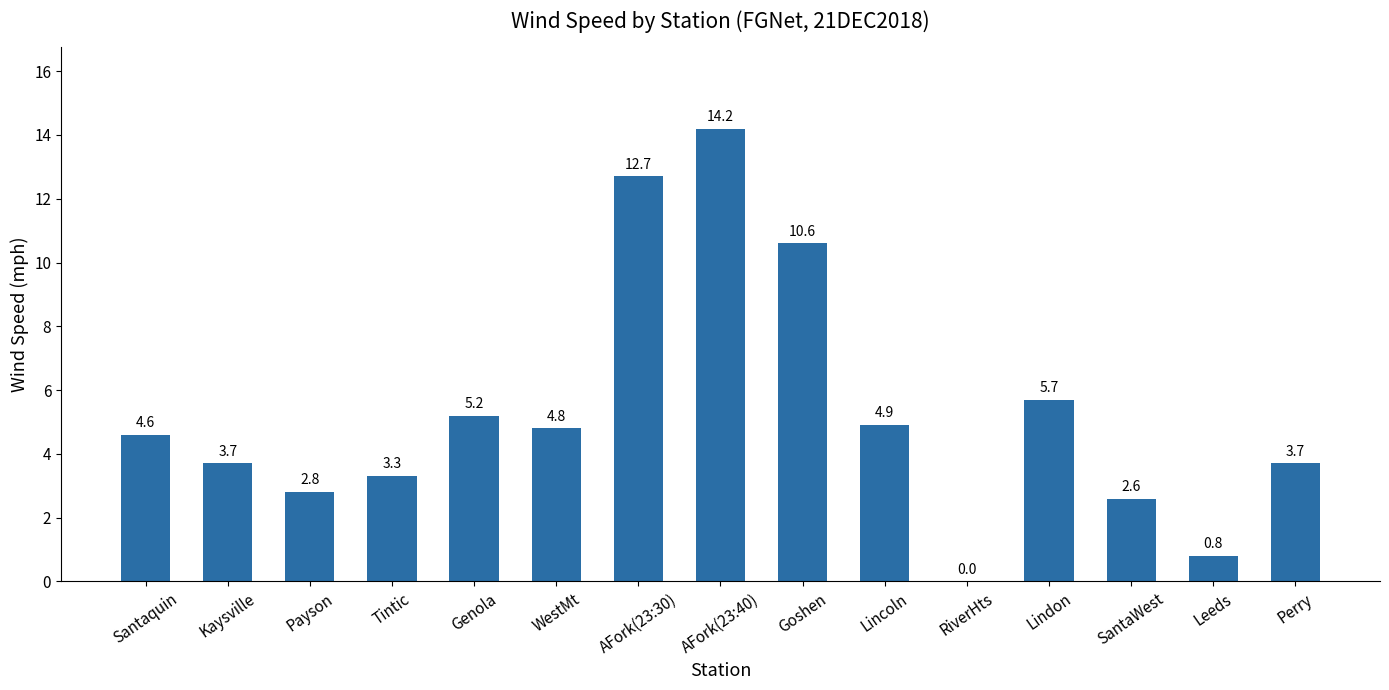

What is the sum of all values?

79.6